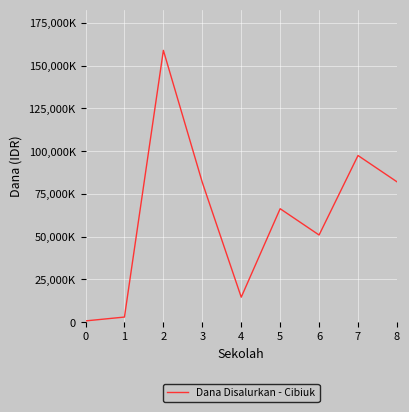

What is the difference between the maximum and second lowest values?

156000000